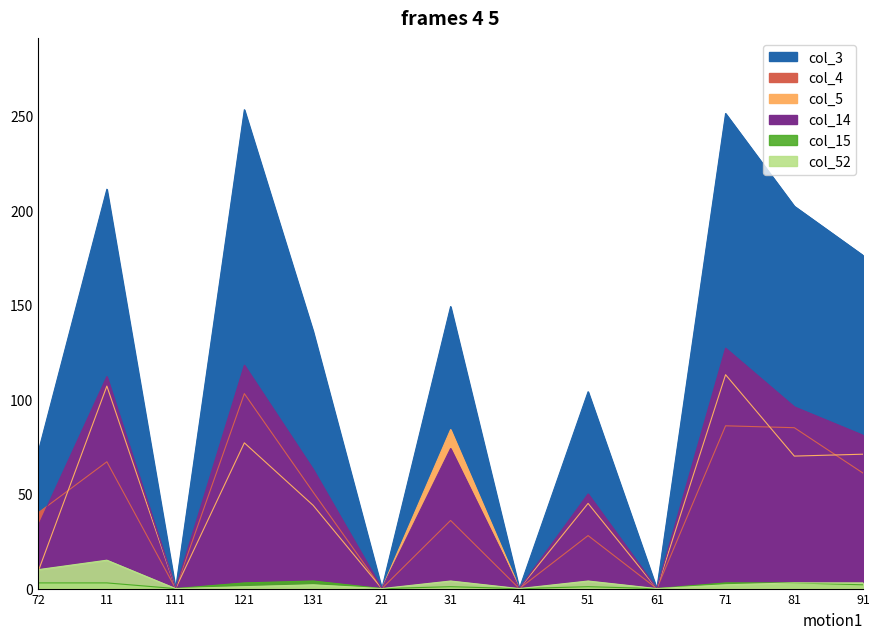

True or false: col_5 has more than 0 points higher than both neighbors.

True